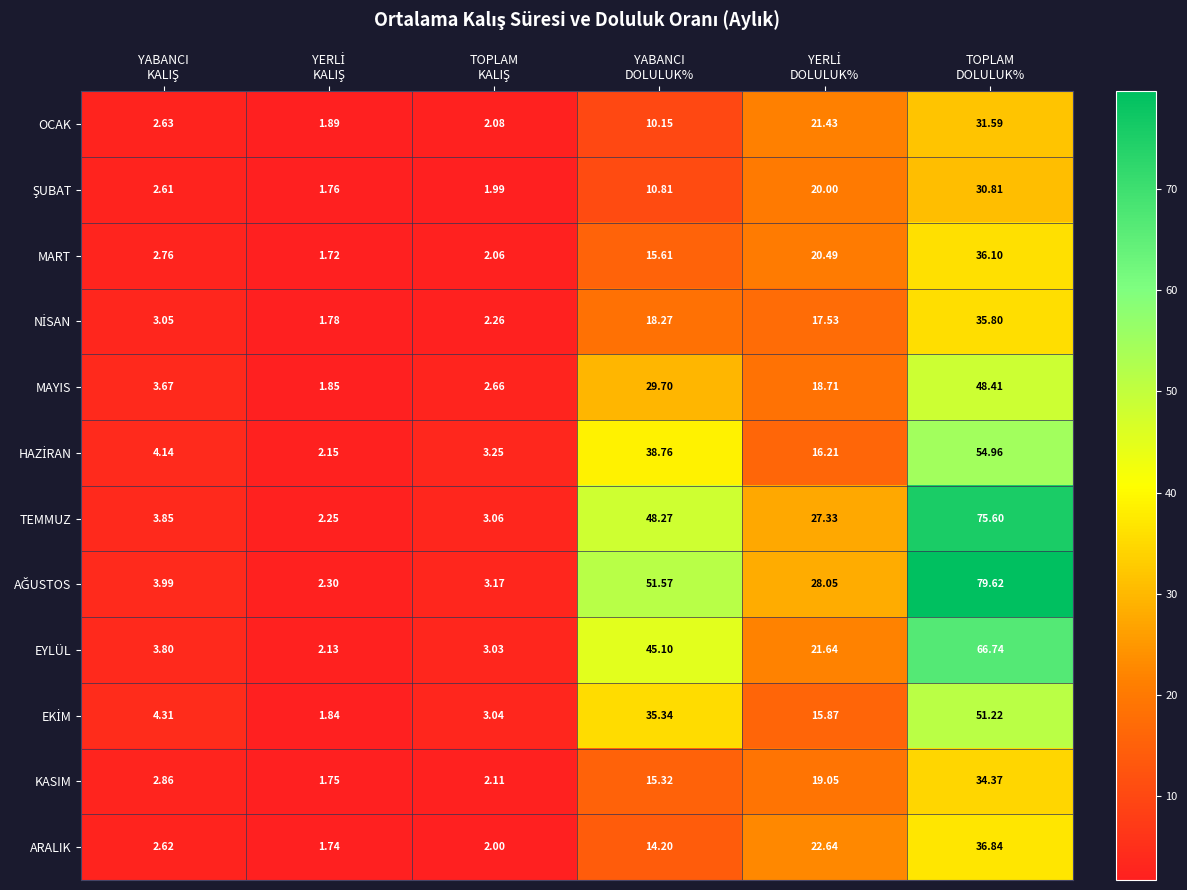

How many values in the OCAK series exceed 10?

3